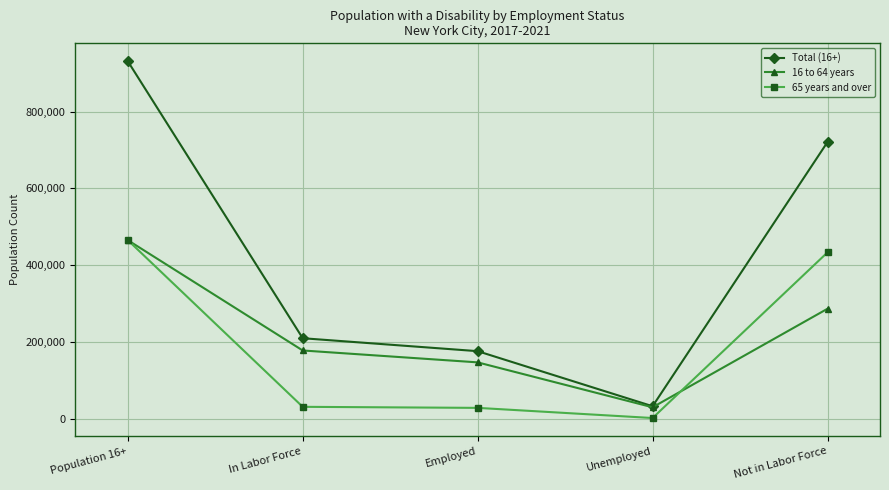

Which series has the largest total across all categories?

Total (16+)